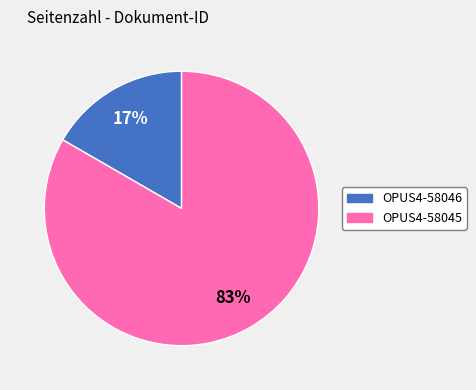

True or false: OPUS4-58046 accounts for 24% of the total.

False